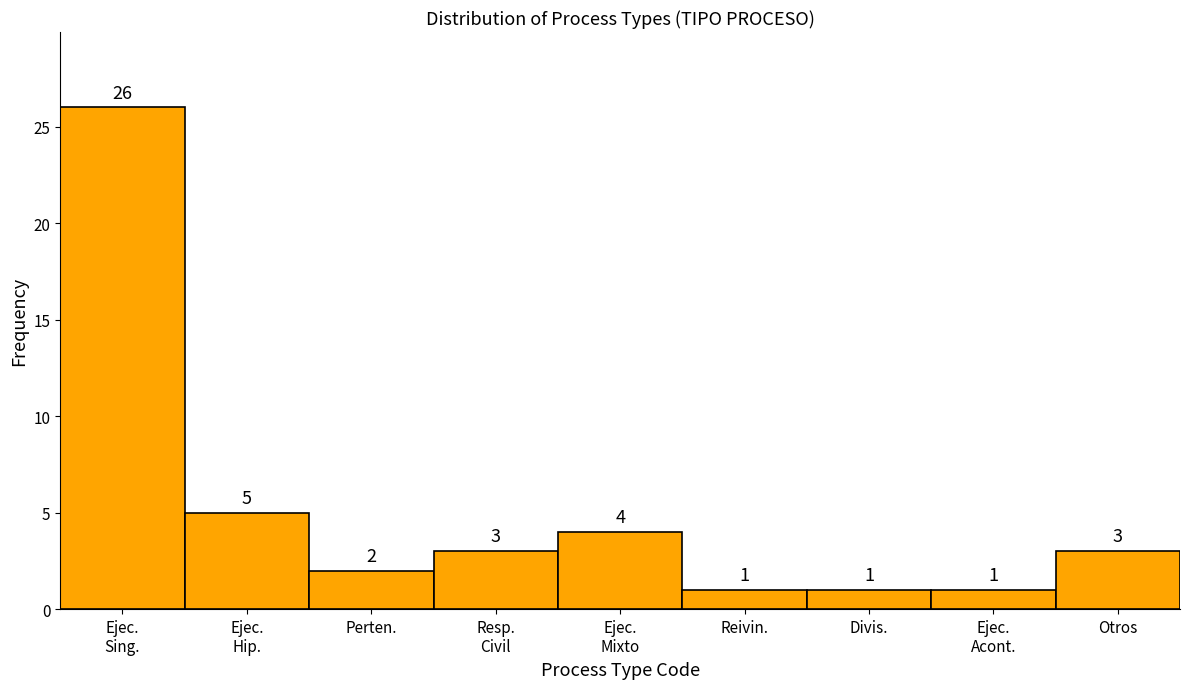

Reading left to right, list all the values displayed in this chart.

26	5	2	3	4	1	1	1	3